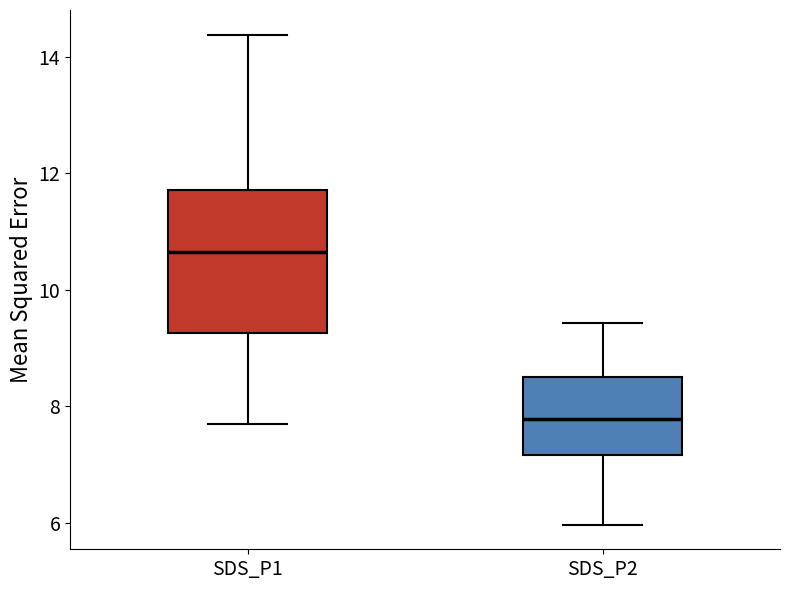

Reading left to right, read every box against the y-axis: the position of its median line, the range the box covers, and the ends of its whiskers. The values are not printed on the chart, so give them approximately, as read against the axis.

SDS_P1: median 10.6, box 9.2 to 11.8, whiskers 7.8 to 14.4
SDS_P2: median 7.8, box 7.2 to 8.6, whiskers 6.0 to 9.4